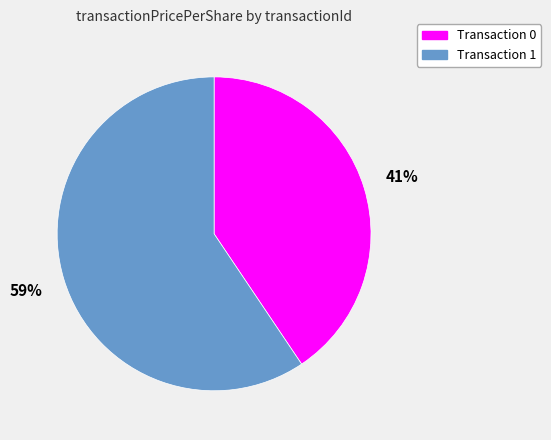

Is there a majority slice in this chart?

Yes